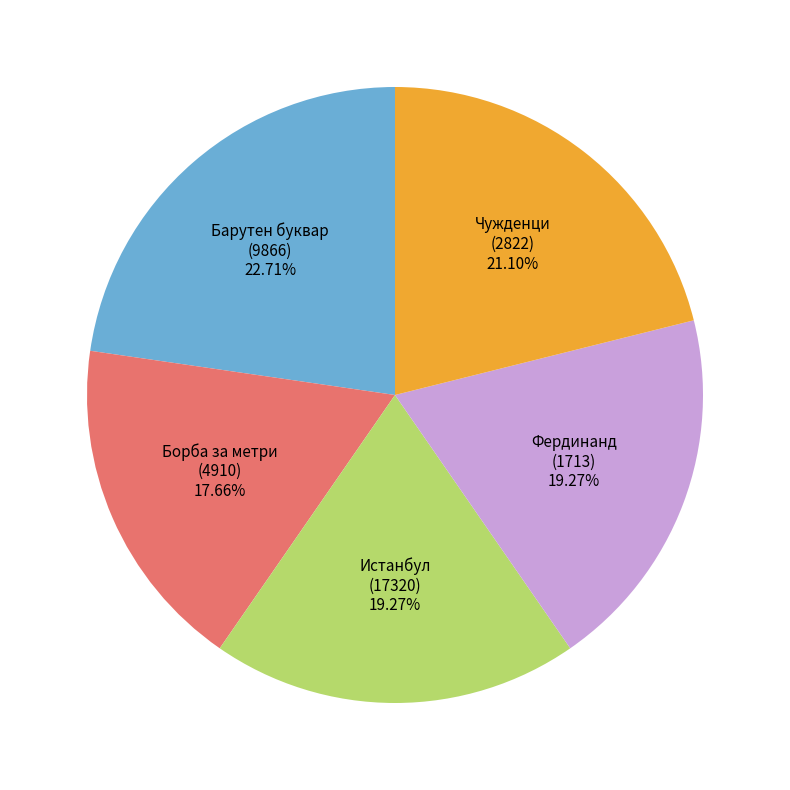

Does Чужденци (2822) account for over 50% of the chart?

No